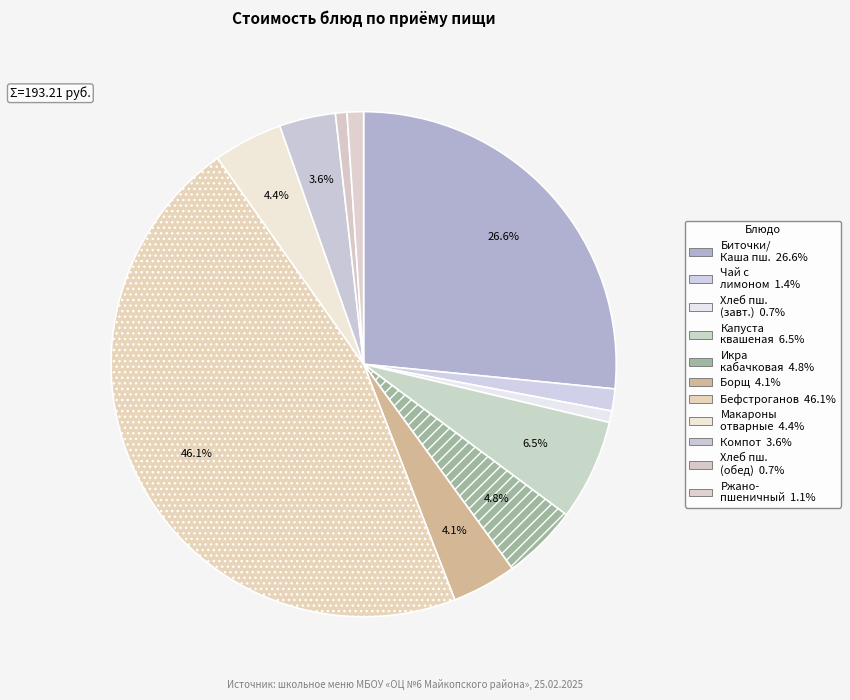

Count the number of slices in the pie.

11